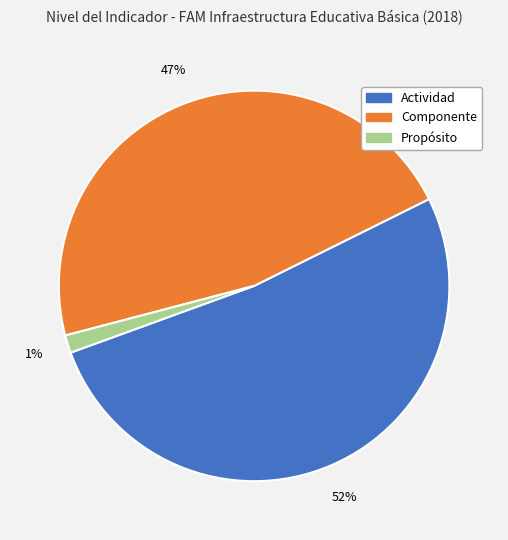

How many slices are in this pie chart?

3